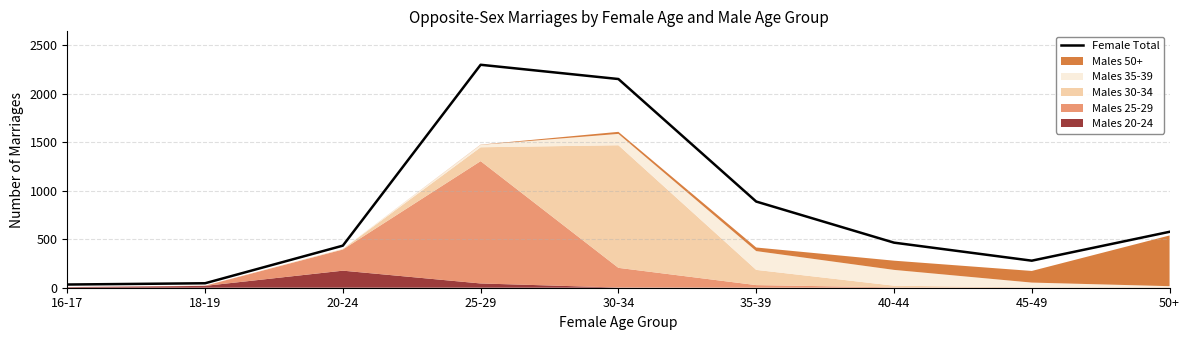

Approximately how many times larger is the value at 25-29 compared to 18-19?

50.0